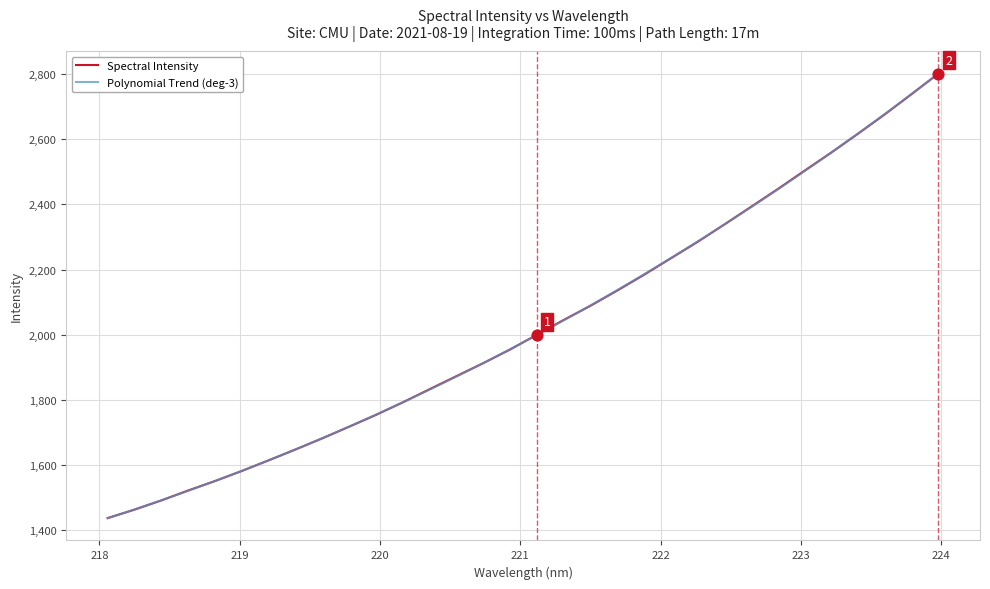

What is the ratio of the value at 219.0156 to the value at 221.3083?

0.8